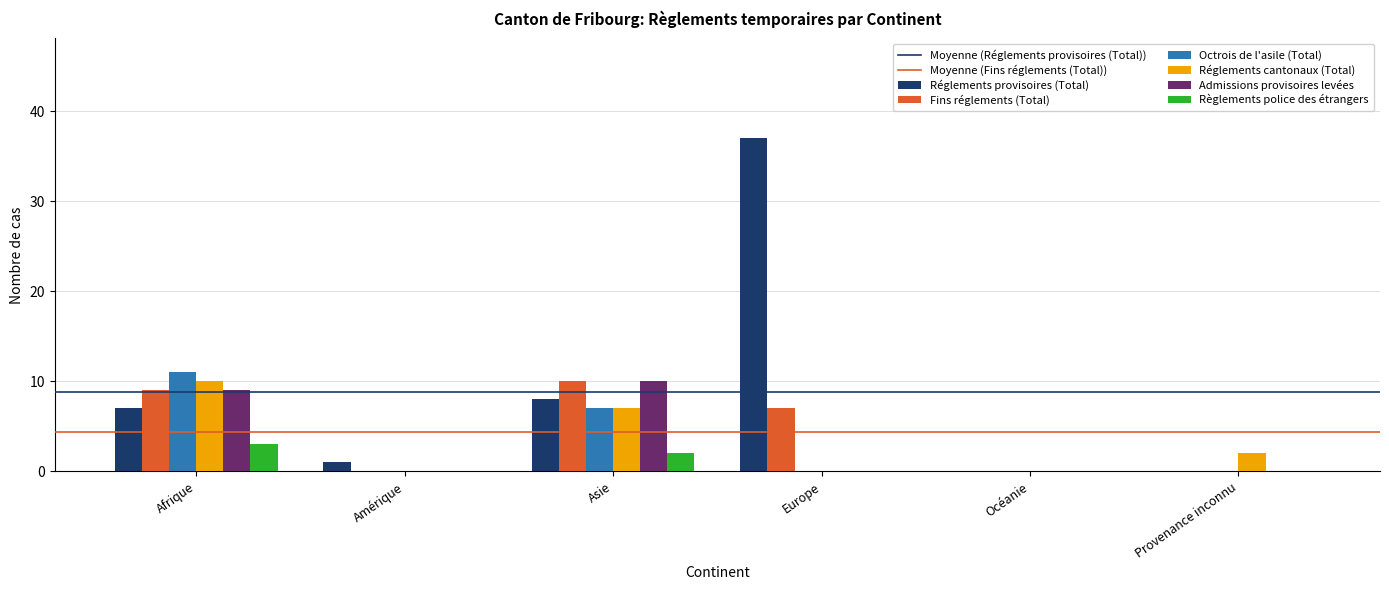

Does the chart contain stacked bars?

No